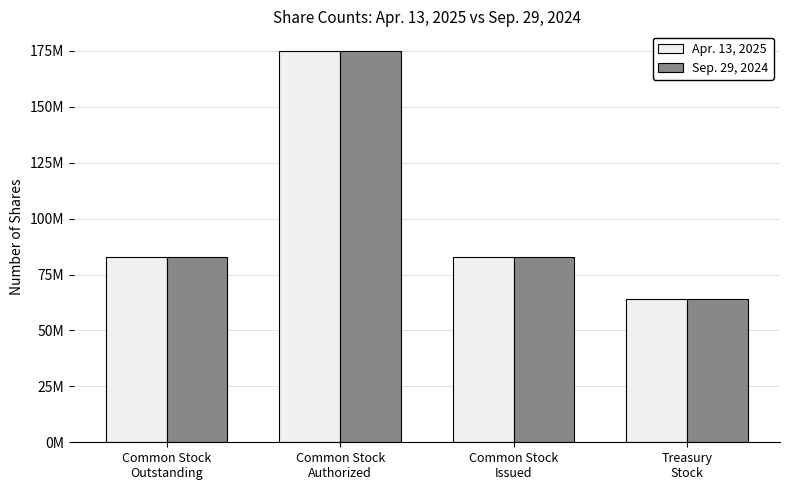

Are the bars horizontal?

No